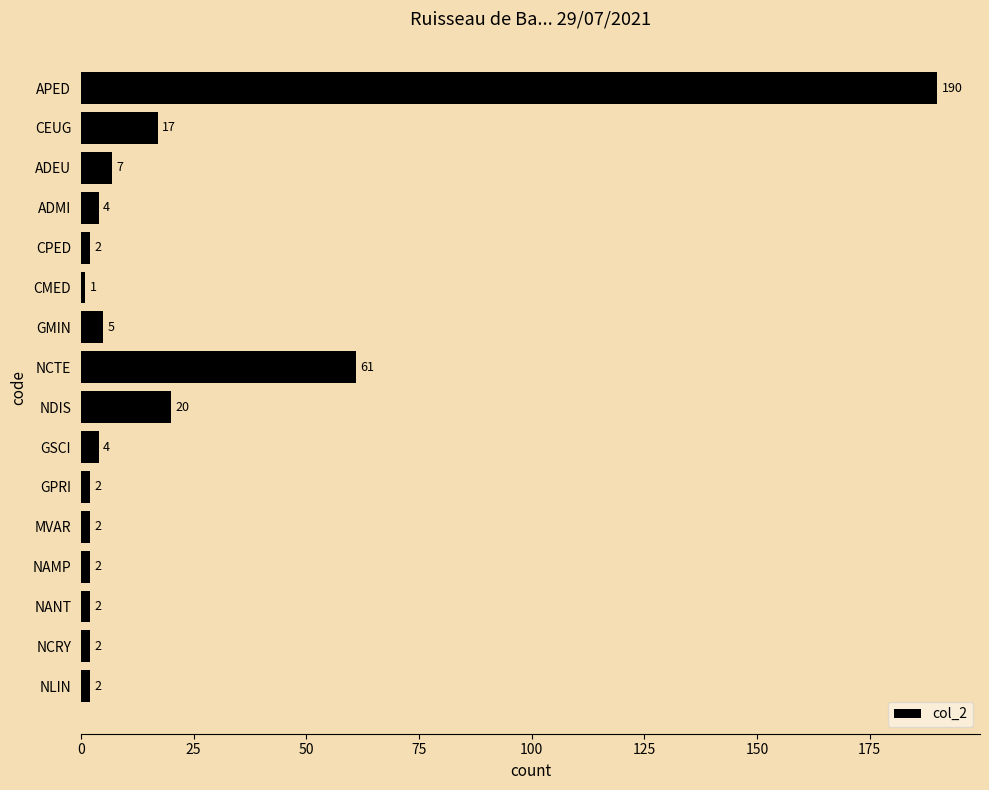

The chart shows a value of 11 at CEUG. True or false?

False